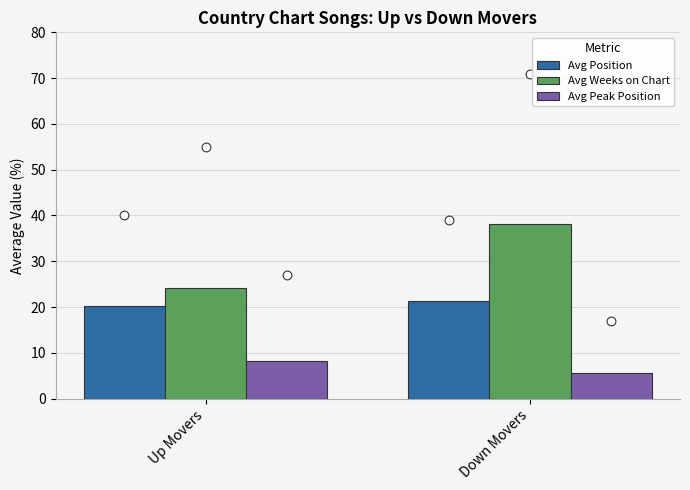

At how many categories does at least one series exceed 8?

2